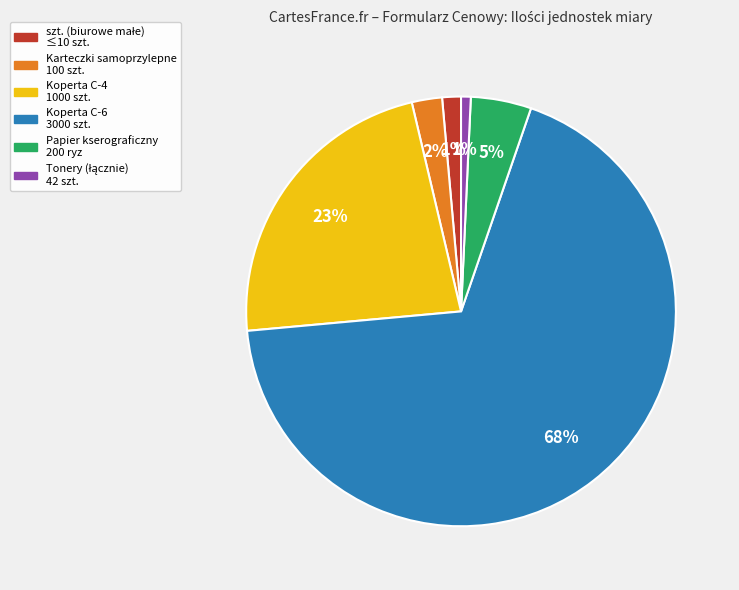

To the nearest percent, what is the average slice percentage?

17%